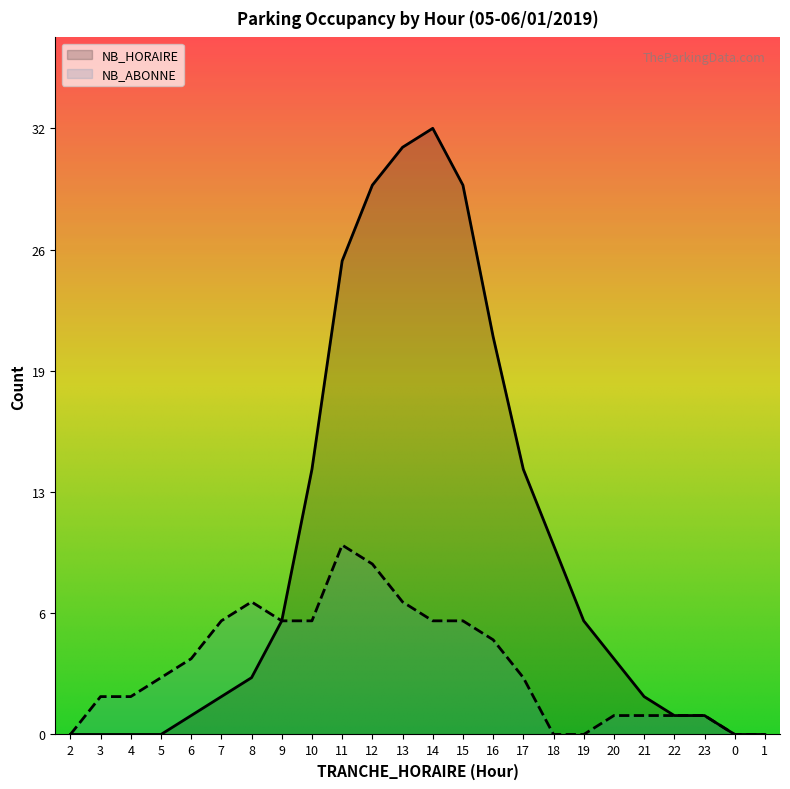

Where is NB_ABONNE nearest to the value 5?

16